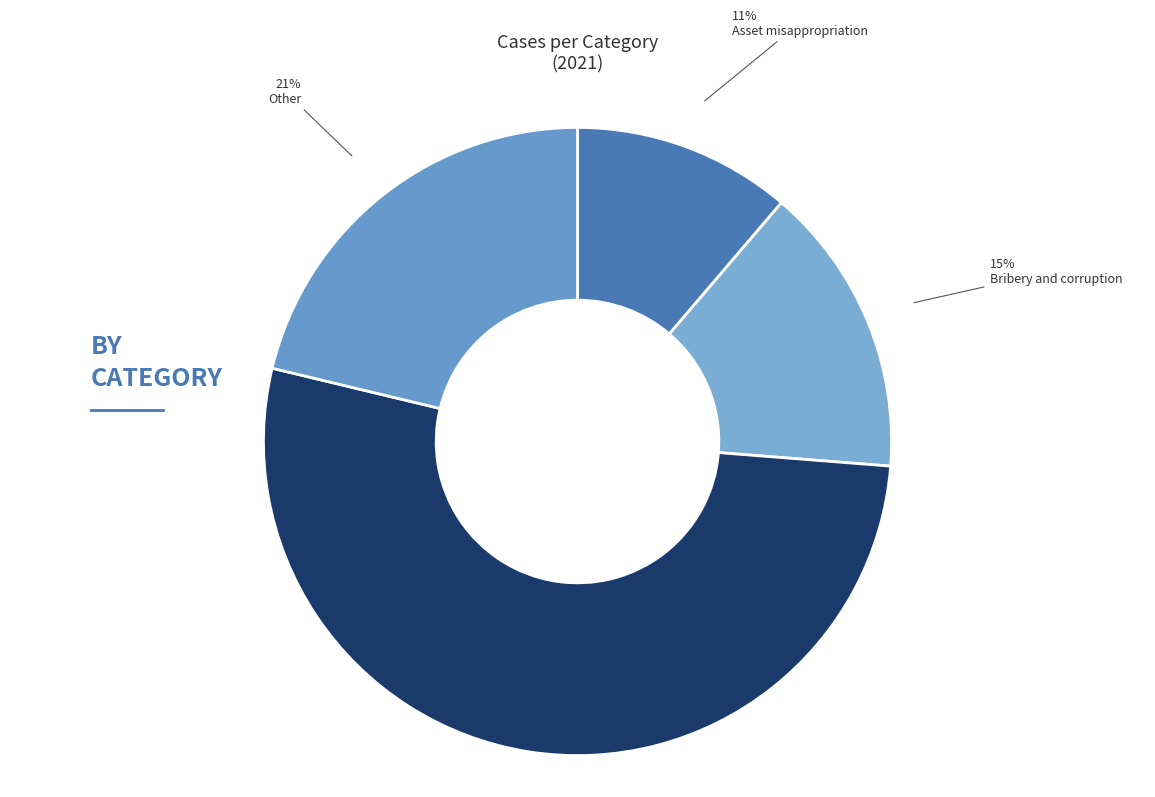

How many segments does this pie chart have?

4